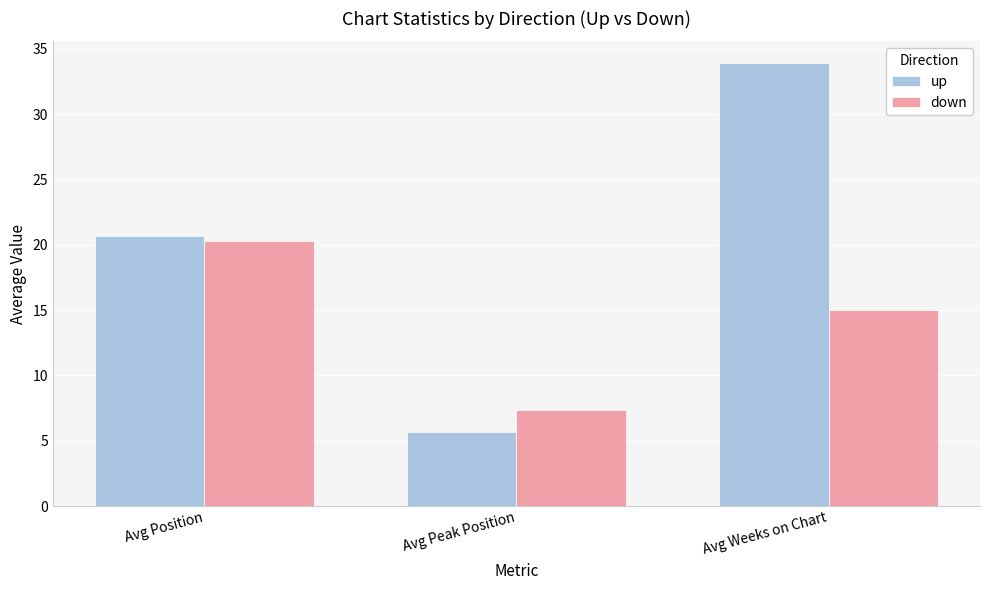

The up series shows 5.8 at Avg Position. True or false?

False